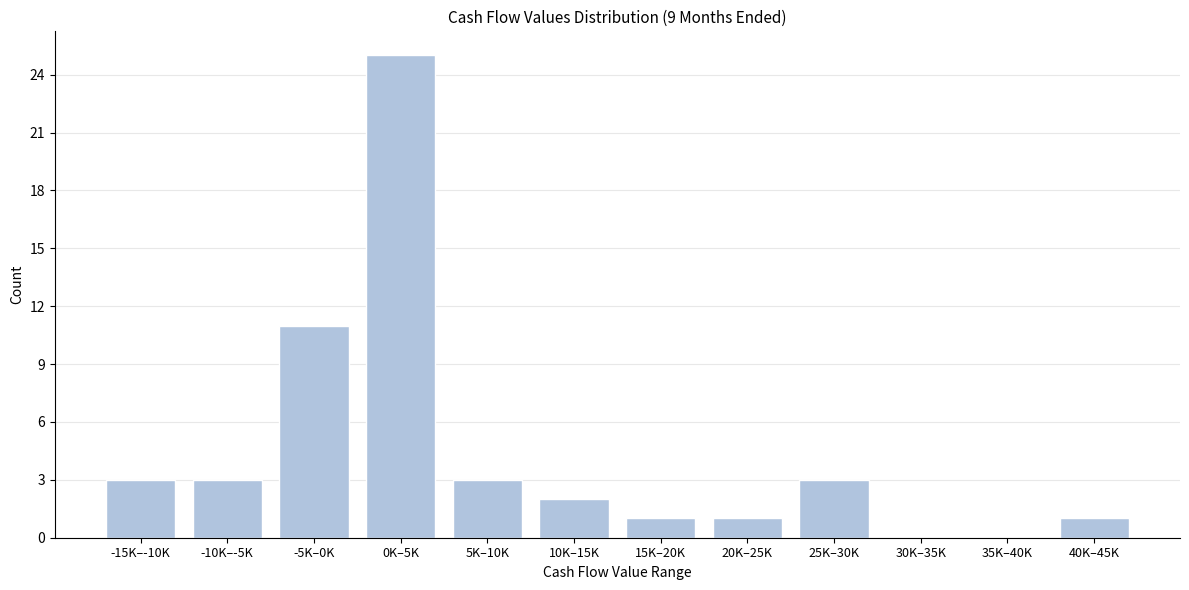

Reading left to right, transcribe all the data shown in this chart.

-15K–-10K=3	-10K–-5K=3	-5K–0K=11	0K–5K=25	5K–10K=3	10K–15K=2	15K–20K=1	20K–25K=1	25K–30K=3	30K–35K=0	35K–40K=0	40K–45K=1